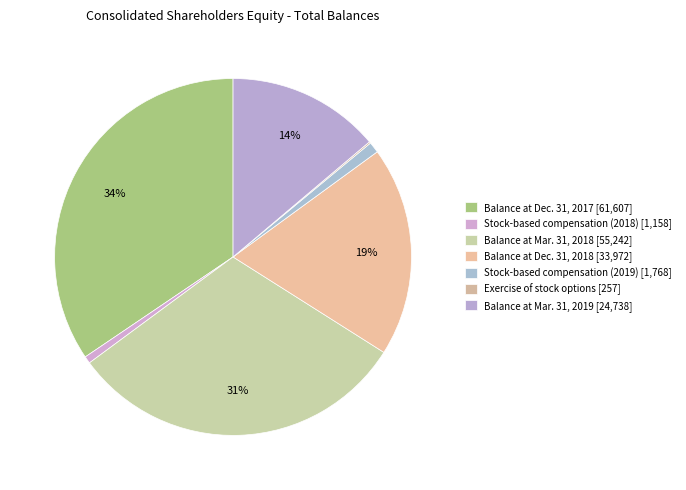

Is it true that Balance at Mar. 31, 2018 is 20% of the pie?

False